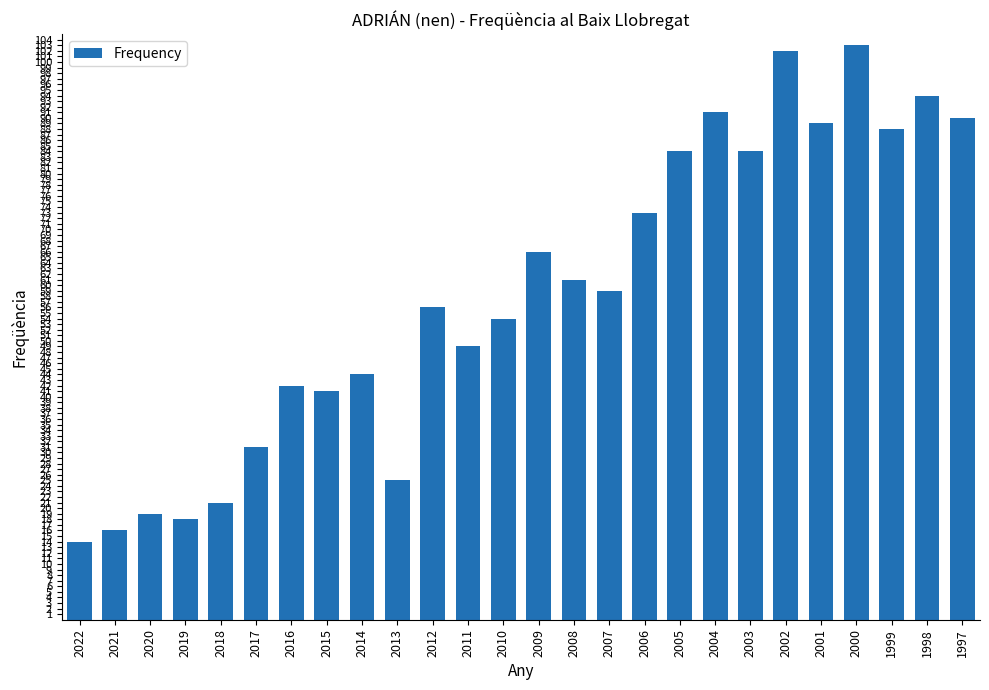

The chart shows a value of 54 at 2010. True or false?

True